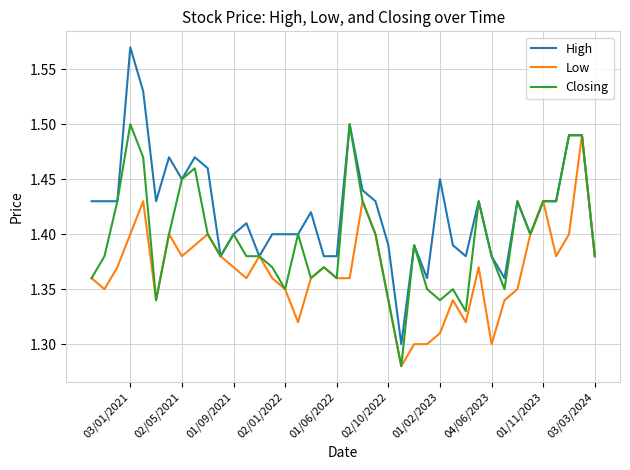

Does the chart have visible grid lines?

Yes